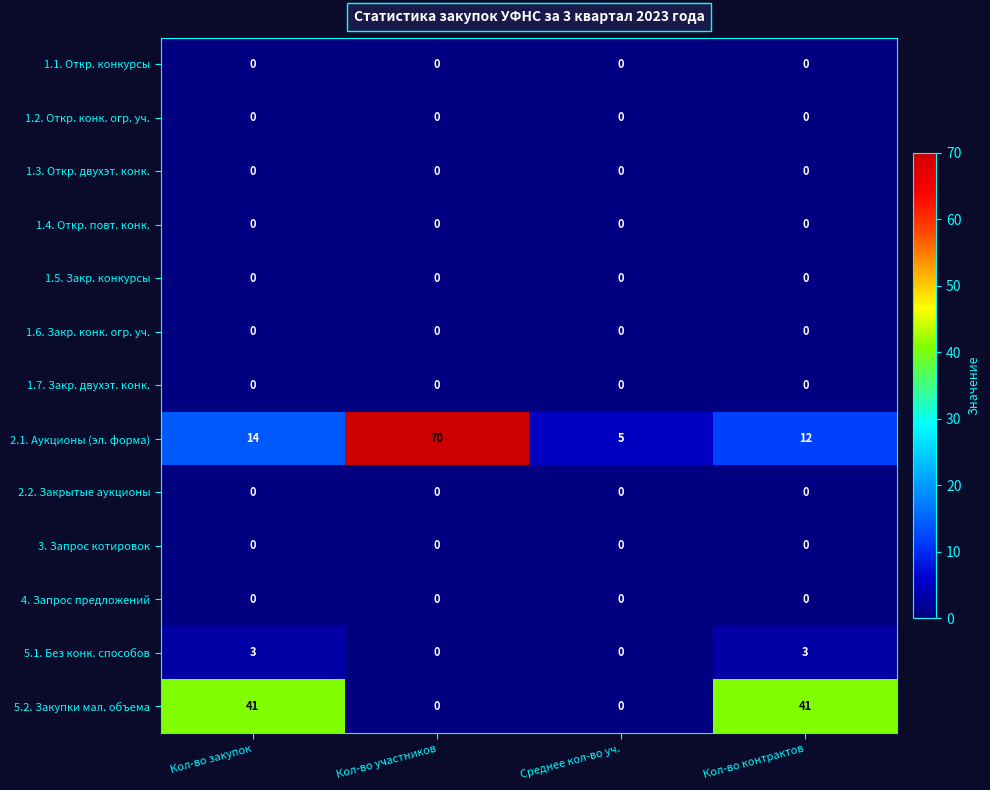

Is it true that 5.1. Без конк. способов equals 0 at Кол-во участников?

True